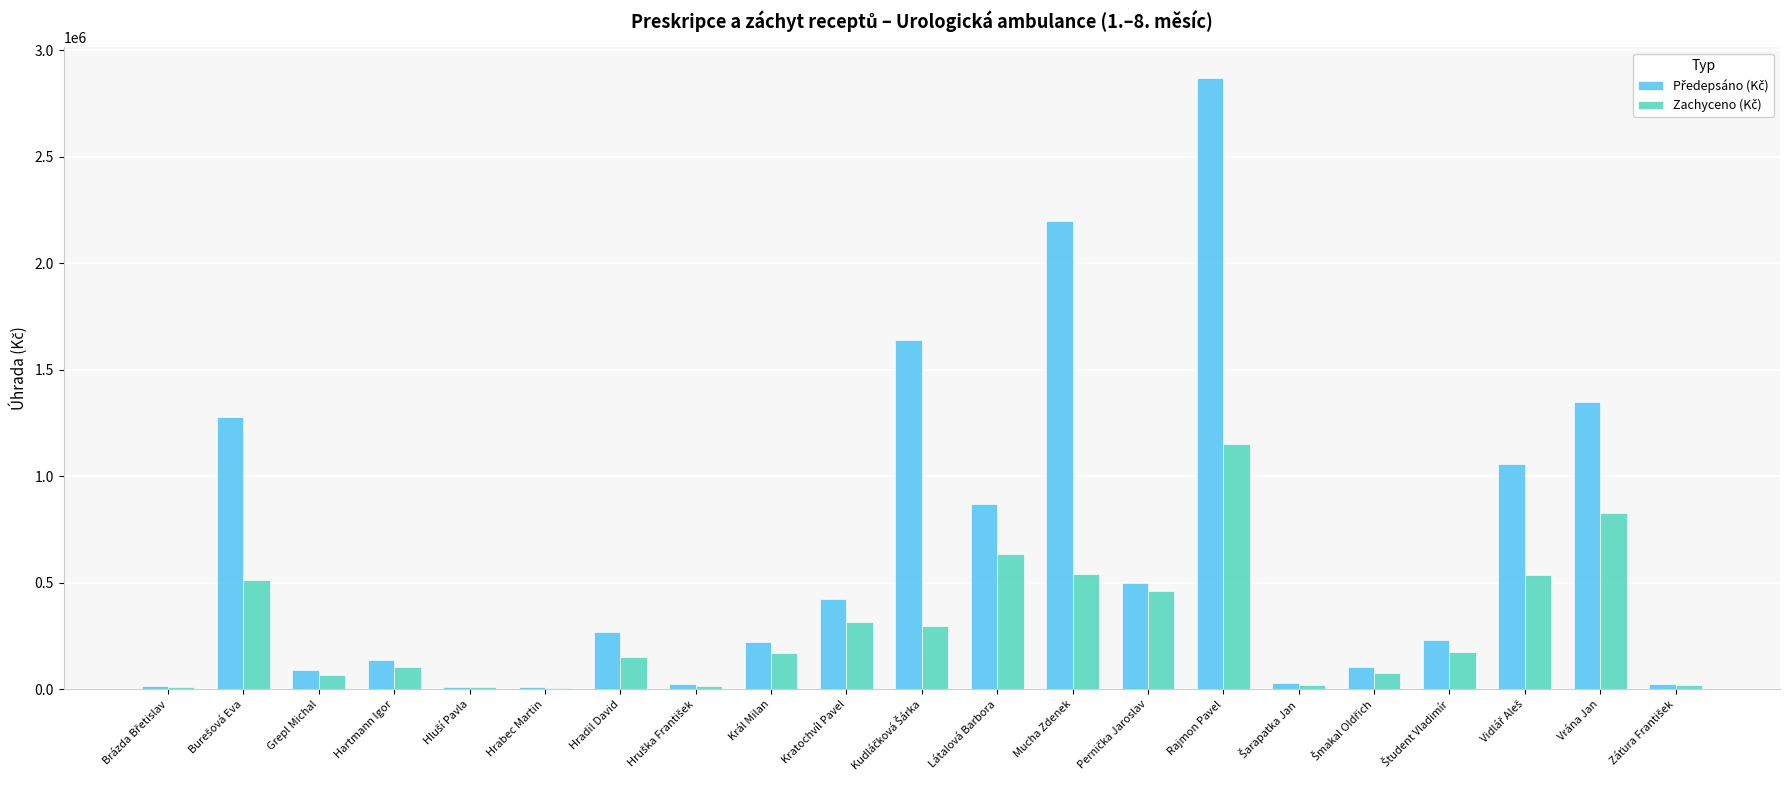

What is the maximum value shown in the chart?

2868993.4